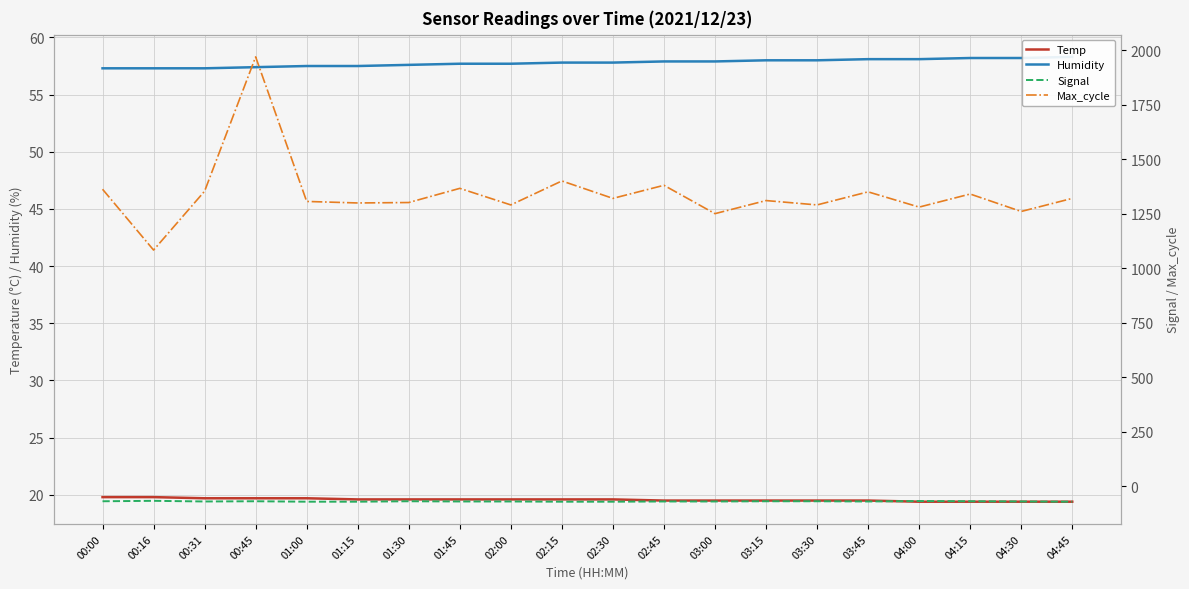

Which series has the largest total across all categories?

Max_cycle